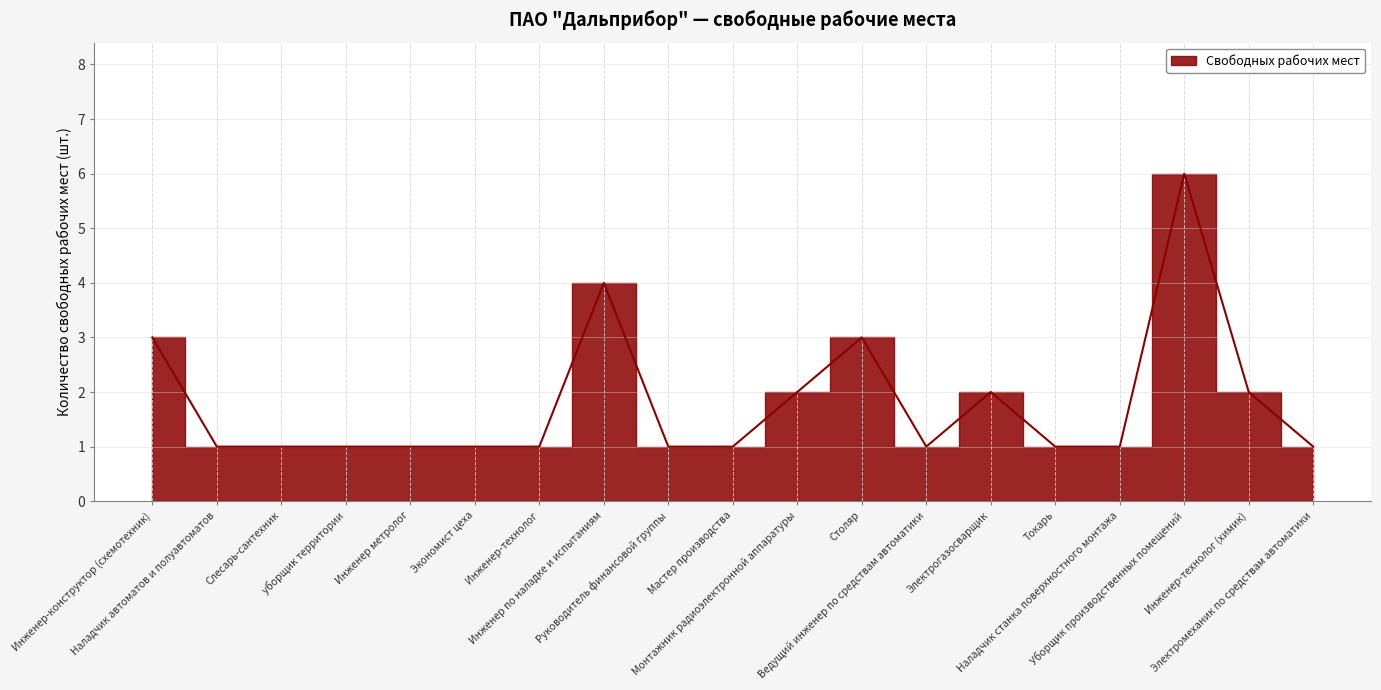

Is it true that the value at Экономист цеха is 2?

False